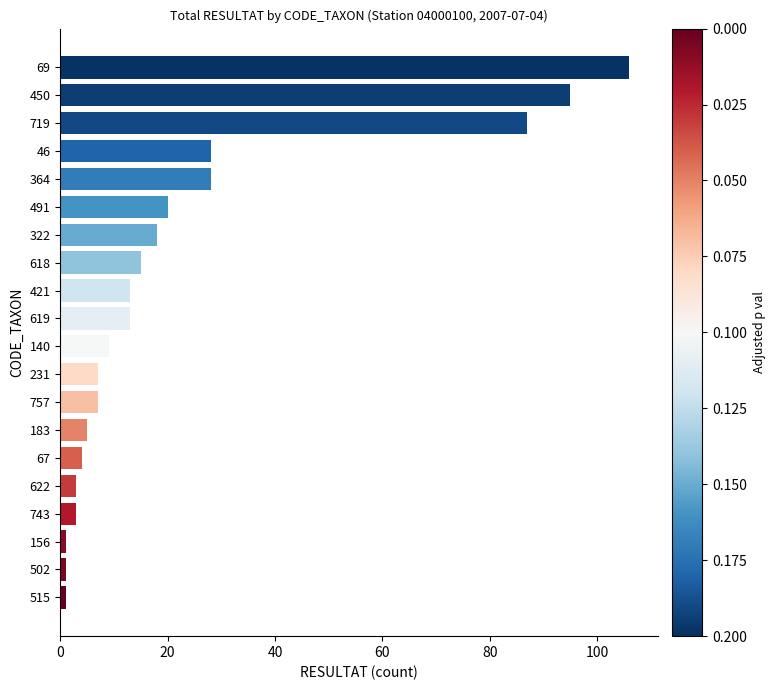

What is the change in value from 69 to 743?

-103